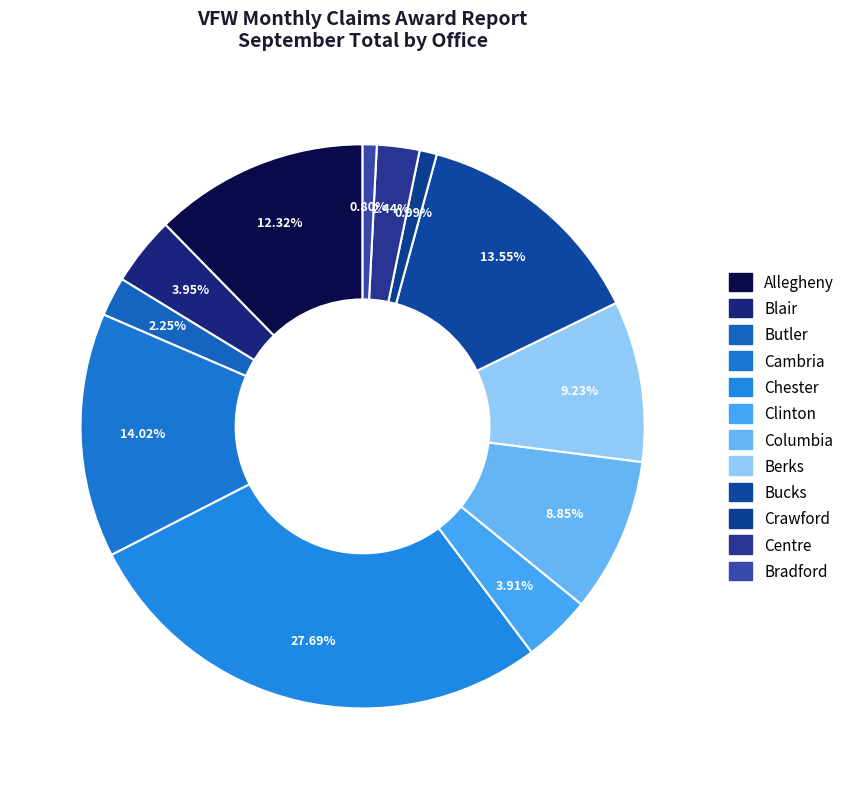

Is the sum of Butler and Berks greater than half?

No